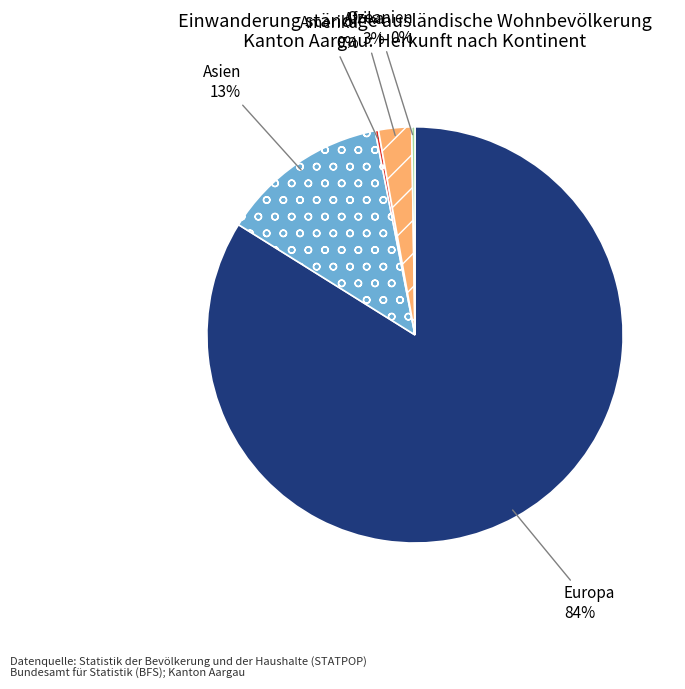

Is it true that Afrika is 3% of the pie?

True